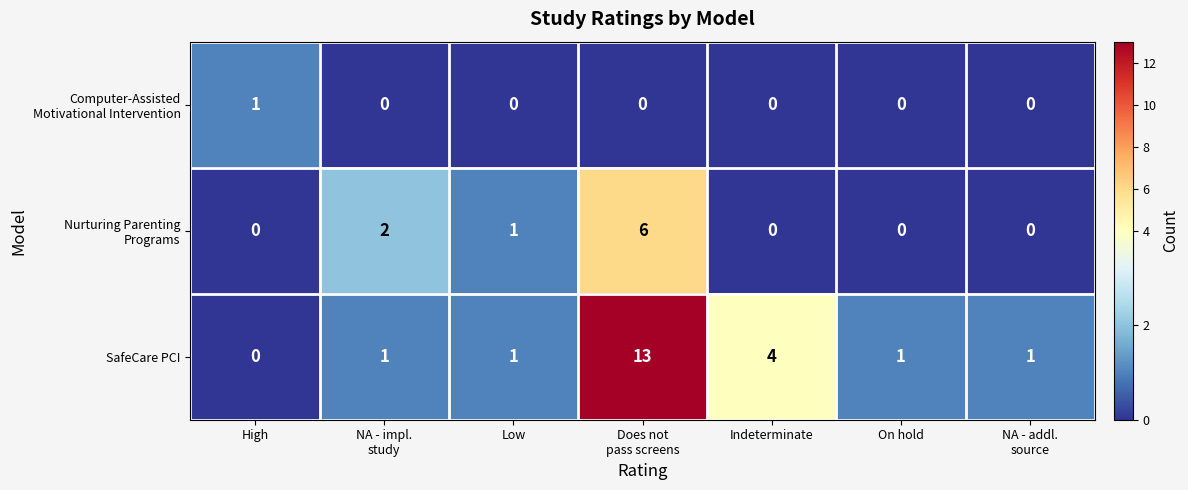

What is the average value of the SafeCare PCI series?

3